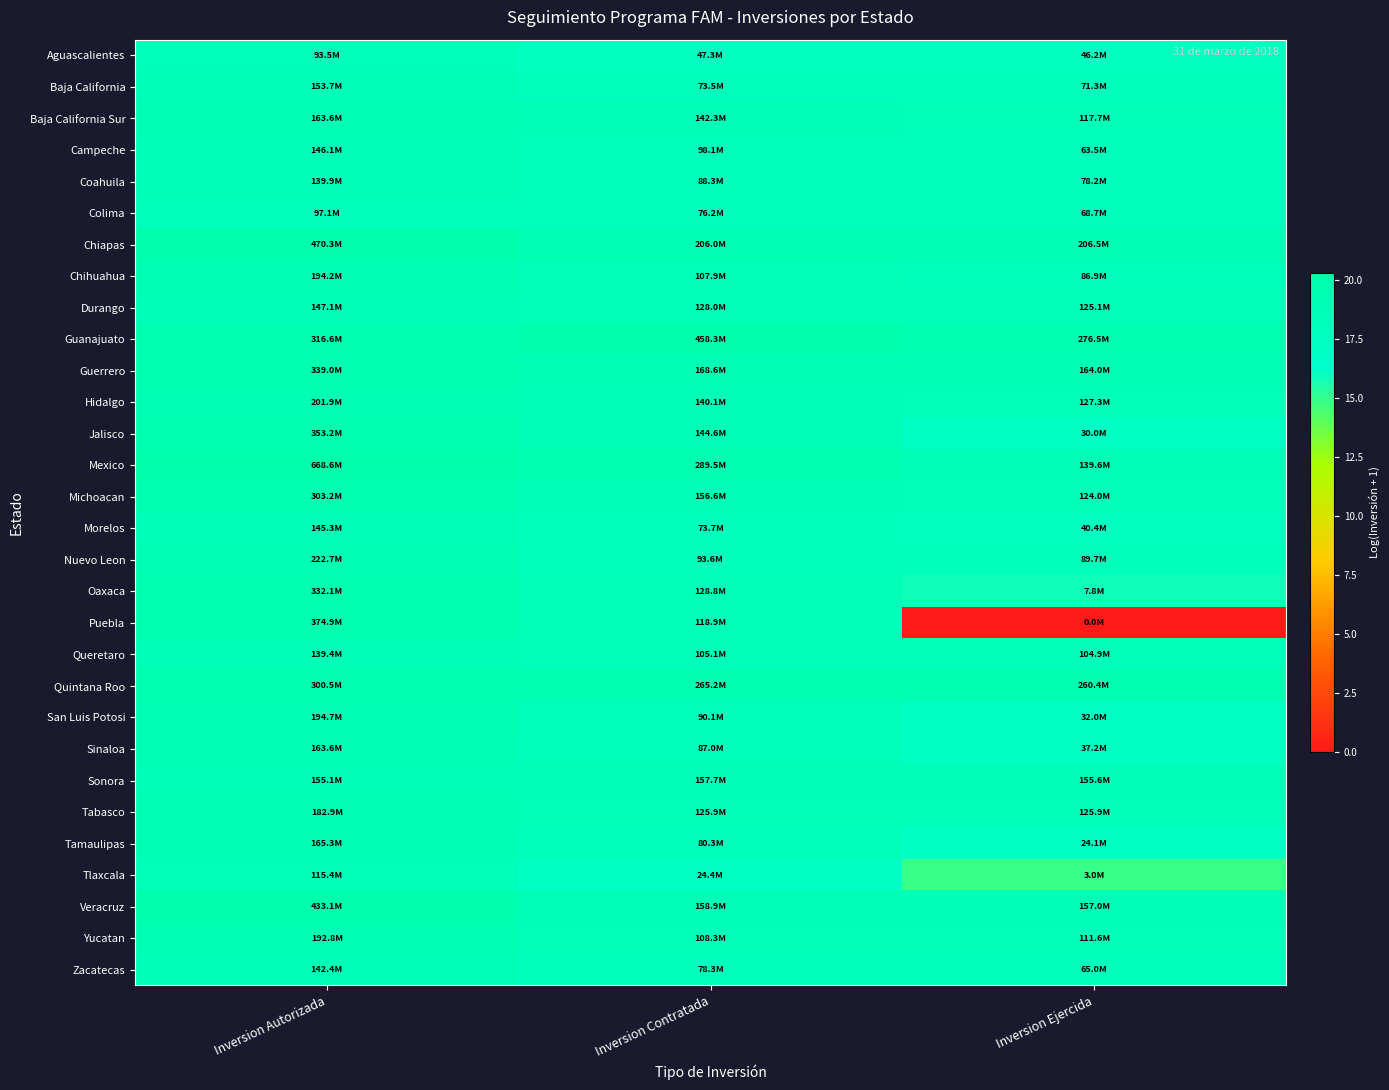

At which category is the sum across all series the highest?

Inversion Autorizada